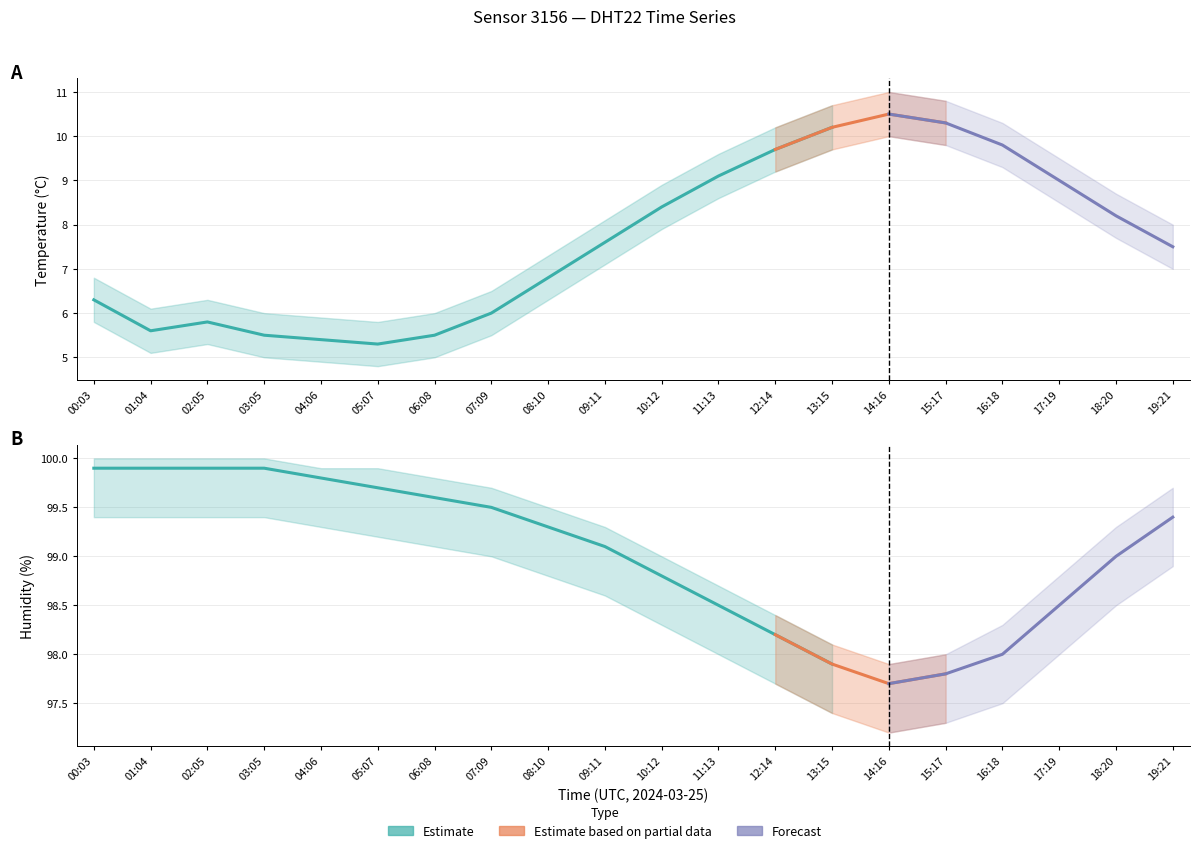

The hum_low series shows 52.0 at 06:08. True or false?

False